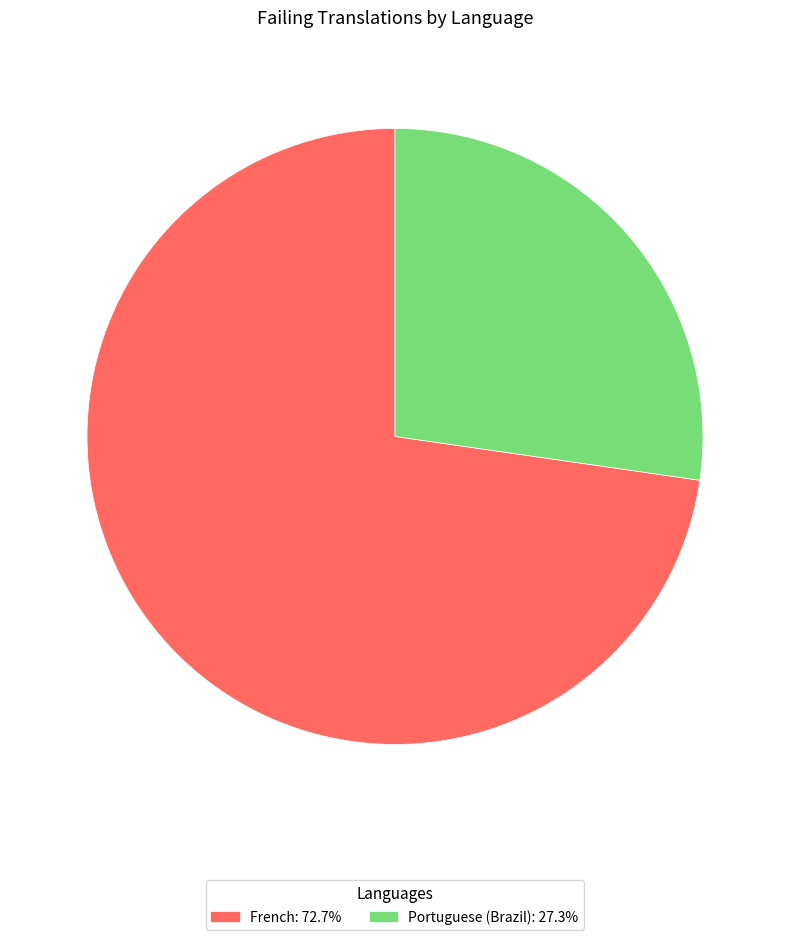

Is there a majority slice in this chart?

Yes